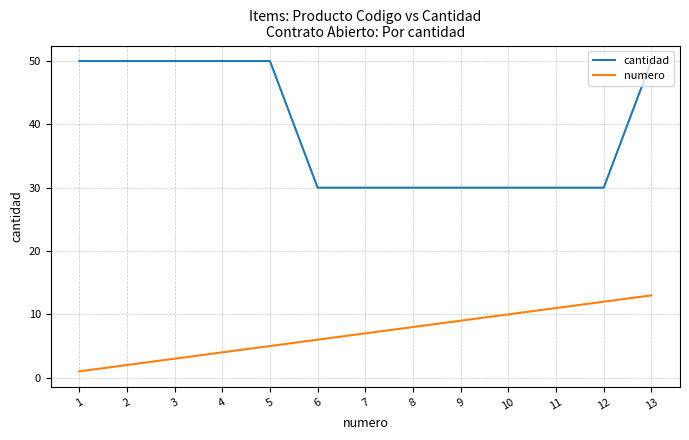

True or false: cantidad and numero intersect in this chart.

False